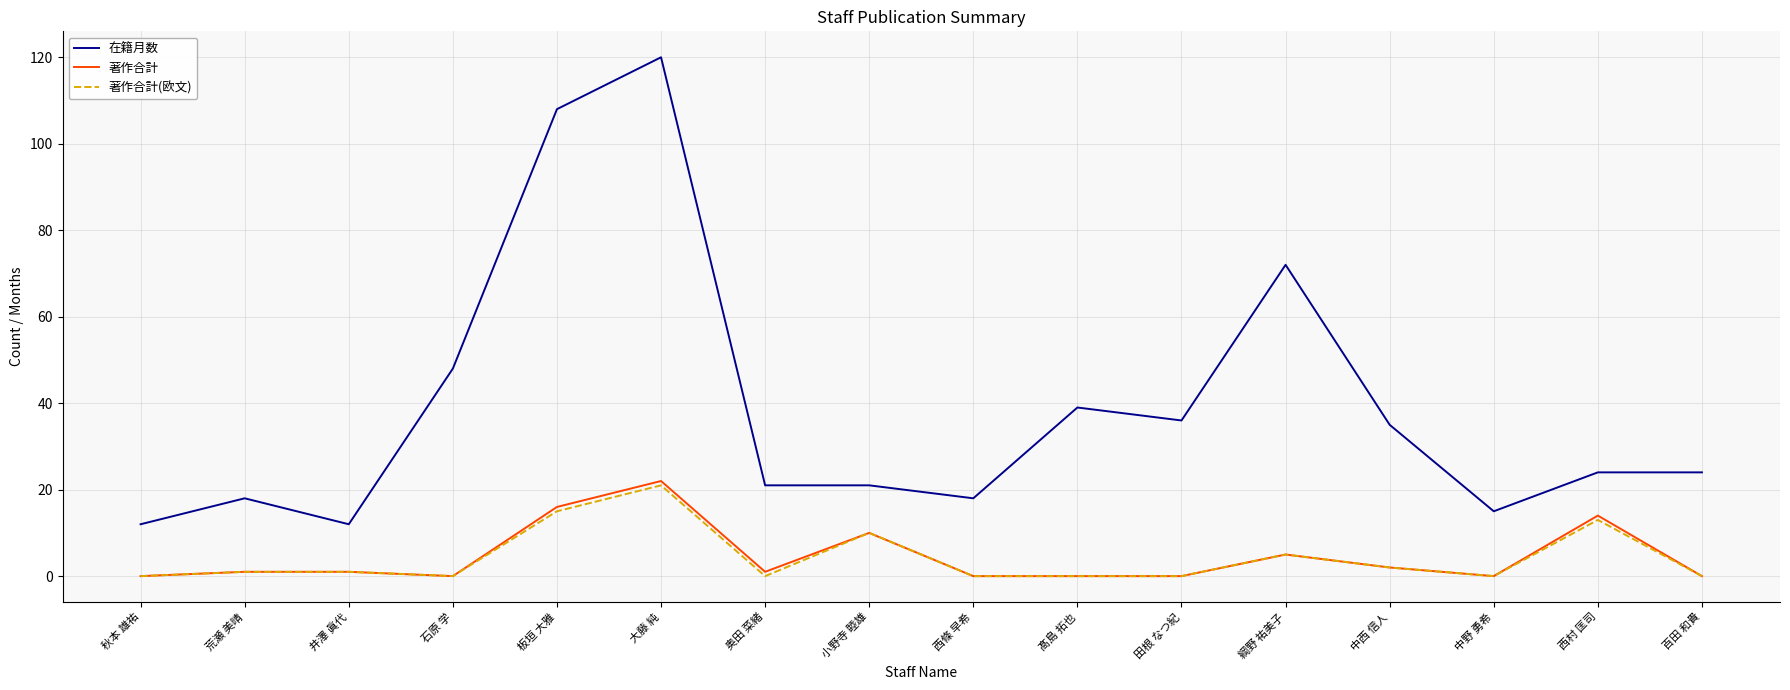

Which series has the largest total across all categories?

在籍月数